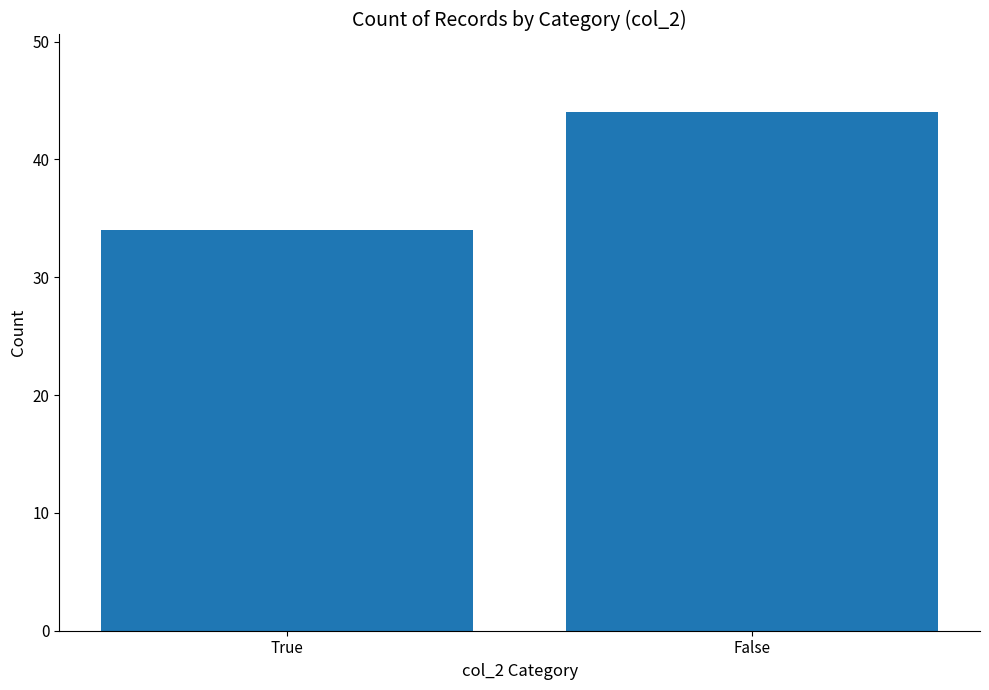

What is the sum of the values at True and False?

78